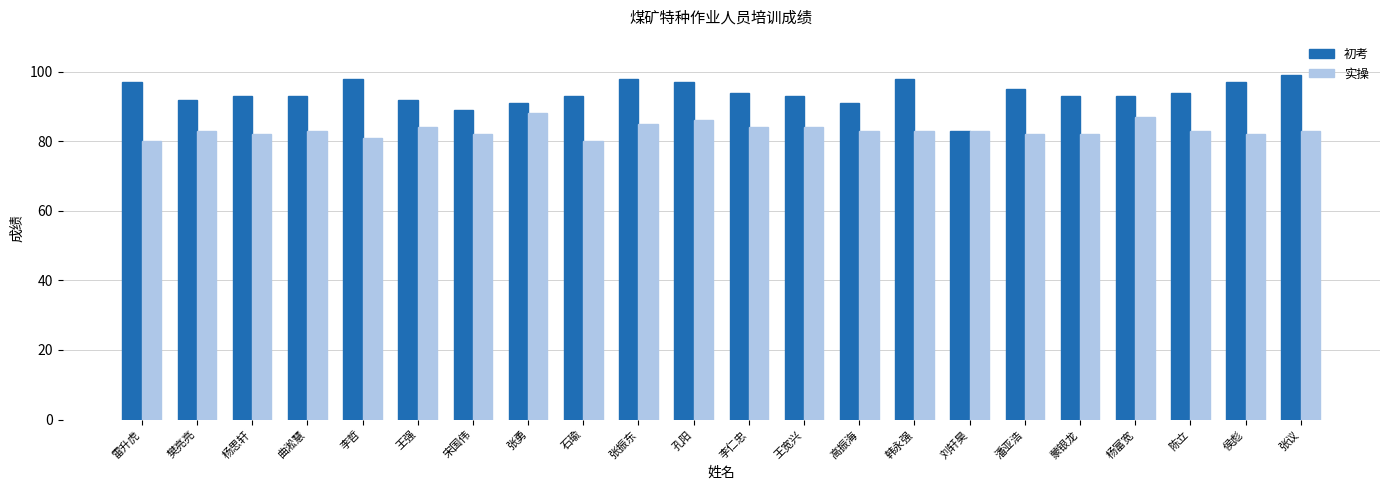

The 实操 series shows 85 at 张振东. True or false?

True